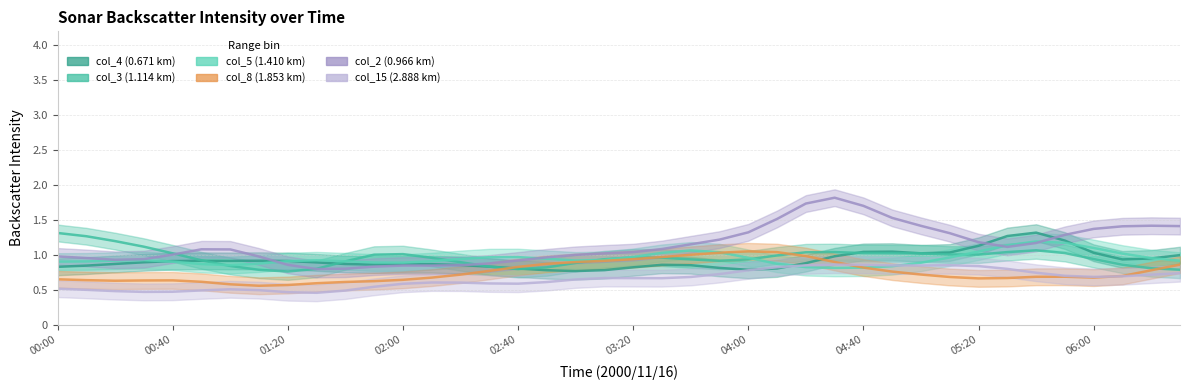

Reading left to right, what are all the values shown in this chart?

col_4 (0.671 km): 0.8	0.8	0.9	0.9	0.9	0.9	0.9	0.9	0.9	0.9	0.9	0.9	0.9	0.9	0.9	0.8	0.8	0.8	0.8	0.8	0.8	0.9	0.9	0.8	0.8	0.8	0.9	1.0	1.0	1.0	1.0	1.0	1.1	1.3	1.3	1.2	1.0	0.9	0.9	1.0
col_3 (1.114 km): 1.3	1.3	1.2	1.1	1.0	0.9	0.8	0.8	0.8	0.8	0.9	1.0	1.0	1.0	0.9	0.8	0.8	0.8	0.9	0.9	1.0	1.0	0.9	0.9	0.9	1.0	1.0	1.0	1.0	1.0	1.0	1.0	1.0	1.0	1.1	1.0	0.9	0.9	0.8	0.8
col_5 (1.410 km): 0.9	0.9	0.9	0.9	0.9	0.9	0.9	0.9	0.9	0.9	0.9	0.9	0.9	0.9	0.9	1.0	1.0	0.9	0.9	0.9	1.0	1.0	1.1	1.0	1.0	0.9	0.8	0.8	0.8	0.8	0.9	1.0	1.0	1.1	1.2	1.2	1.1	1.0	1.0	0.9
col_8 (1.853 km): 0.6	0.6	0.6	0.6	0.6	0.6	0.6	0.6	0.6	0.6	0.6	0.6	0.6	0.7	0.7	0.8	0.8	0.9	0.9	0.9	0.9	1.0	1.0	1.0	1.0	1.0	1.0	0.9	0.8	0.8	0.7	0.7	0.7	0.7	0.7	0.7	0.7	0.7	0.8	0.9
col_2 (0.966 km): 1.0	1.0	0.9	0.9	1.0	1.1	1.1	1.0	0.9	0.8	0.8	0.8	0.8	0.8	0.8	0.9	0.9	1.0	1.0	1.0	1.0	1.1	1.1	1.2	1.3	1.5	1.7	1.8	1.7	1.5	1.4	1.3	1.2	1.1	1.2	1.3	1.4	1.4	1.4	1.4
col_15 (2.888 km): 0.5	0.5	0.5	0.5	0.5	0.5	0.5	0.5	0.5	0.5	0.5	0.5	0.6	0.6	0.6	0.6	0.6	0.6	0.6	0.7	0.7	0.7	0.7	0.7	0.8	0.8	0.8	0.9	0.9	0.8	0.8	0.8	0.8	0.8	0.7	0.7	0.7	0.7	0.7	0.7